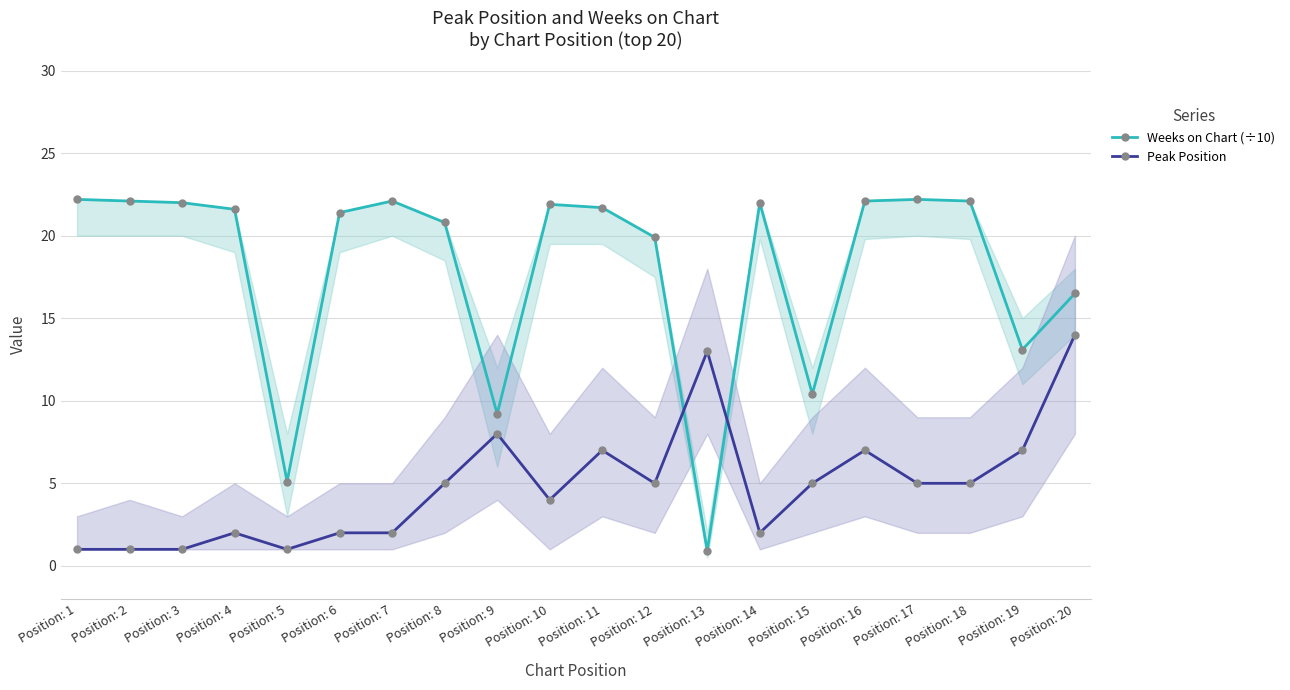

At which label does Peak Position reach its peak?

Position: 20